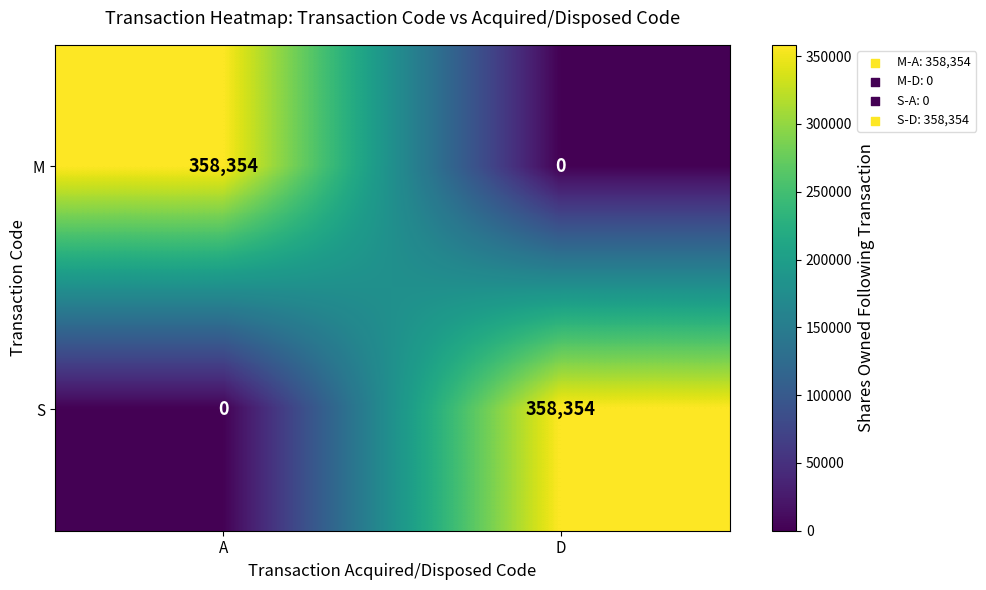

Where is S nearest to the value 179177?

A